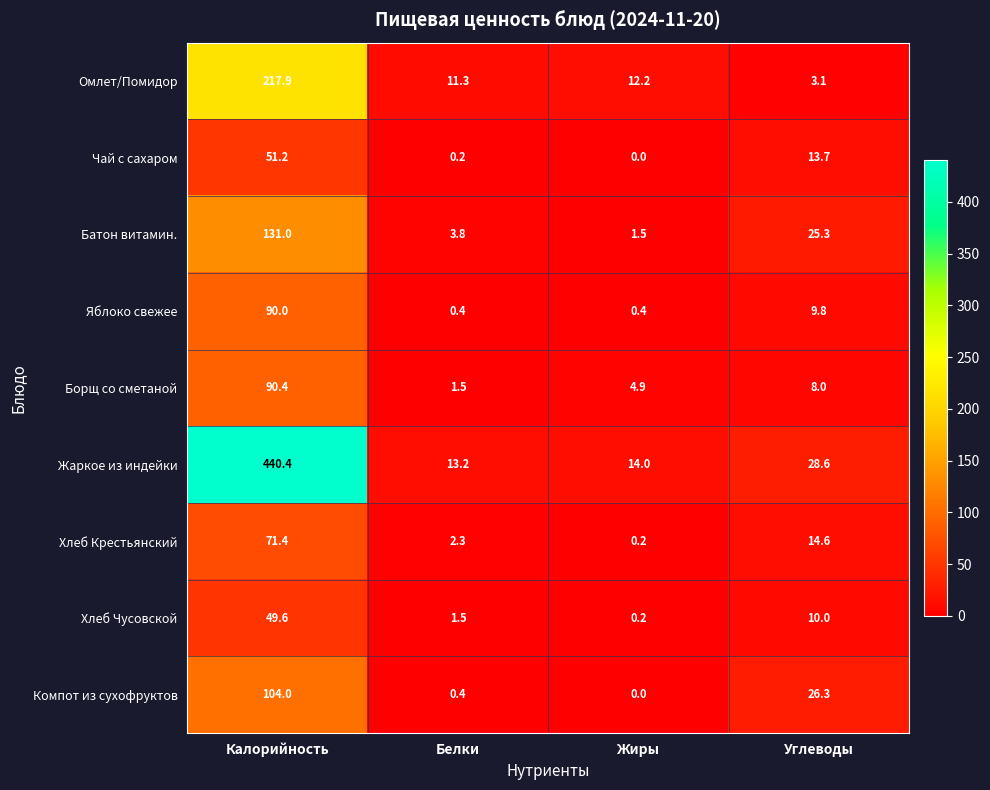

At which label is Яблоко свежее closest to 45?

Углеводы